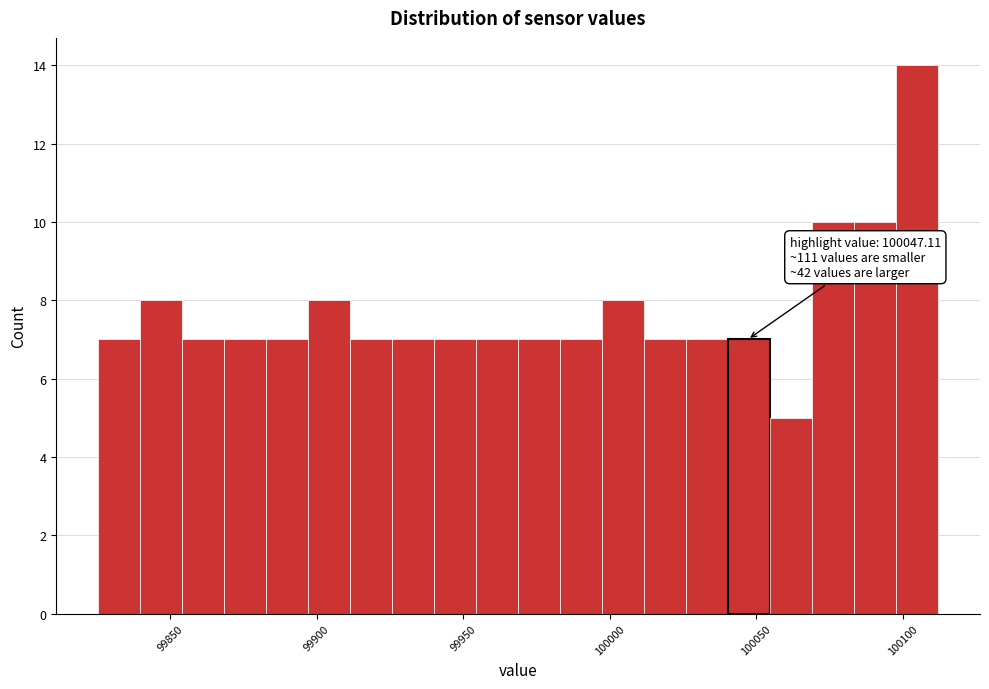

Around what value on the x-axis is the tallest bar? Give the approximate position of its centre, as read against the axis.

100105